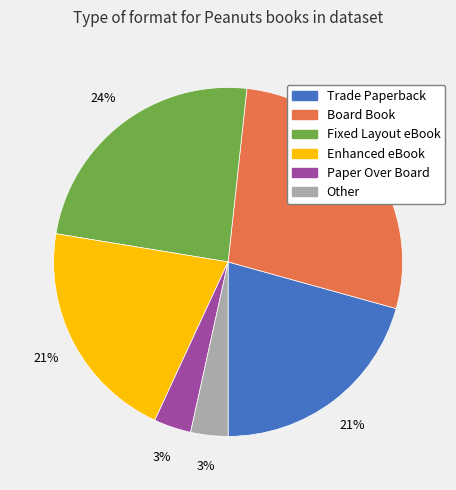

To the nearest percent, what portion does Enhanced eBook represent?

21%